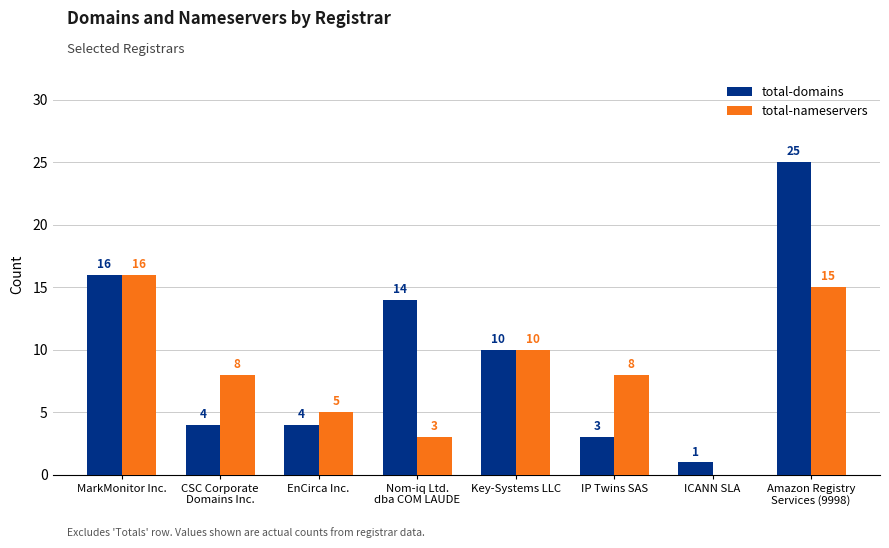

Which series changed the most between EnCirca Inc. and Key-Systems LLC?

total-domains